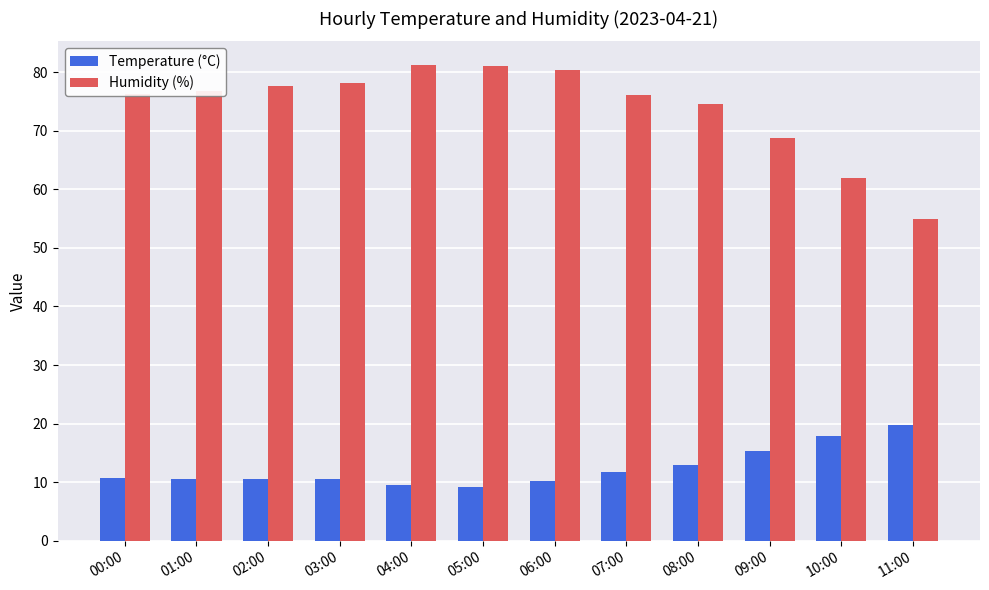

What is the total value across all series at 03:00?

88.7